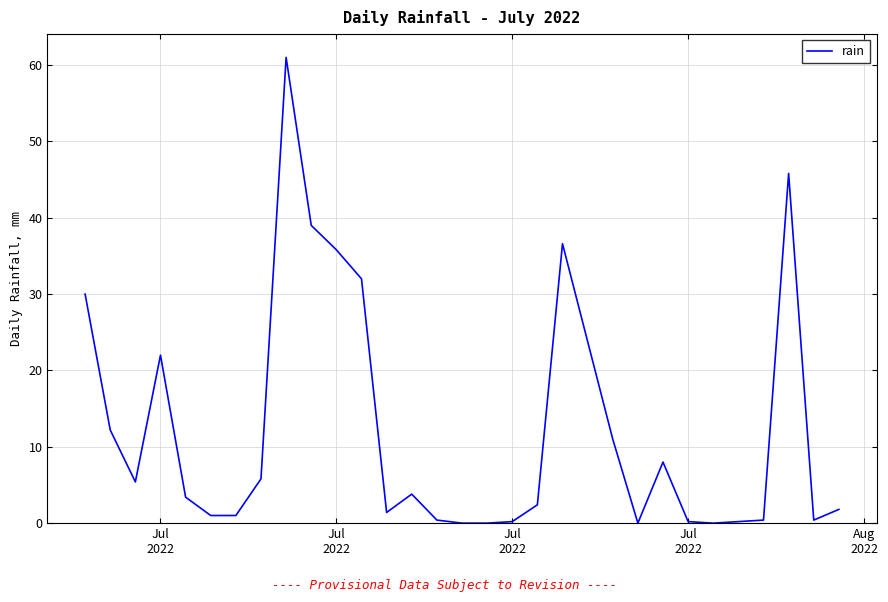

What is the average value?

12.4